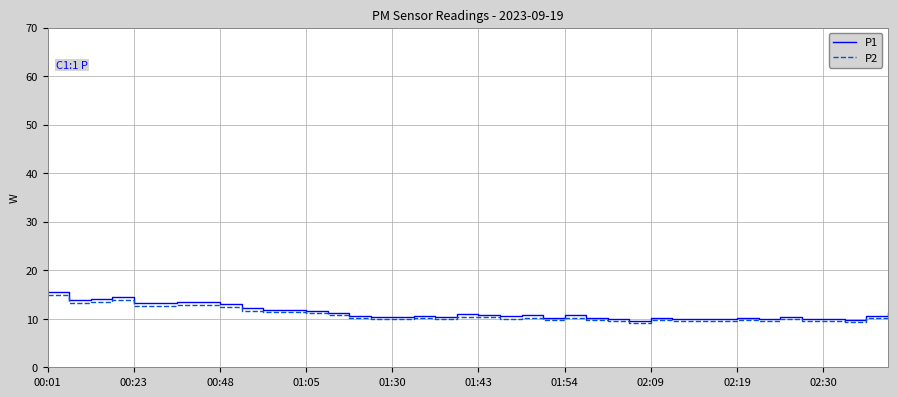

Which series has the widest spread of values?

P1